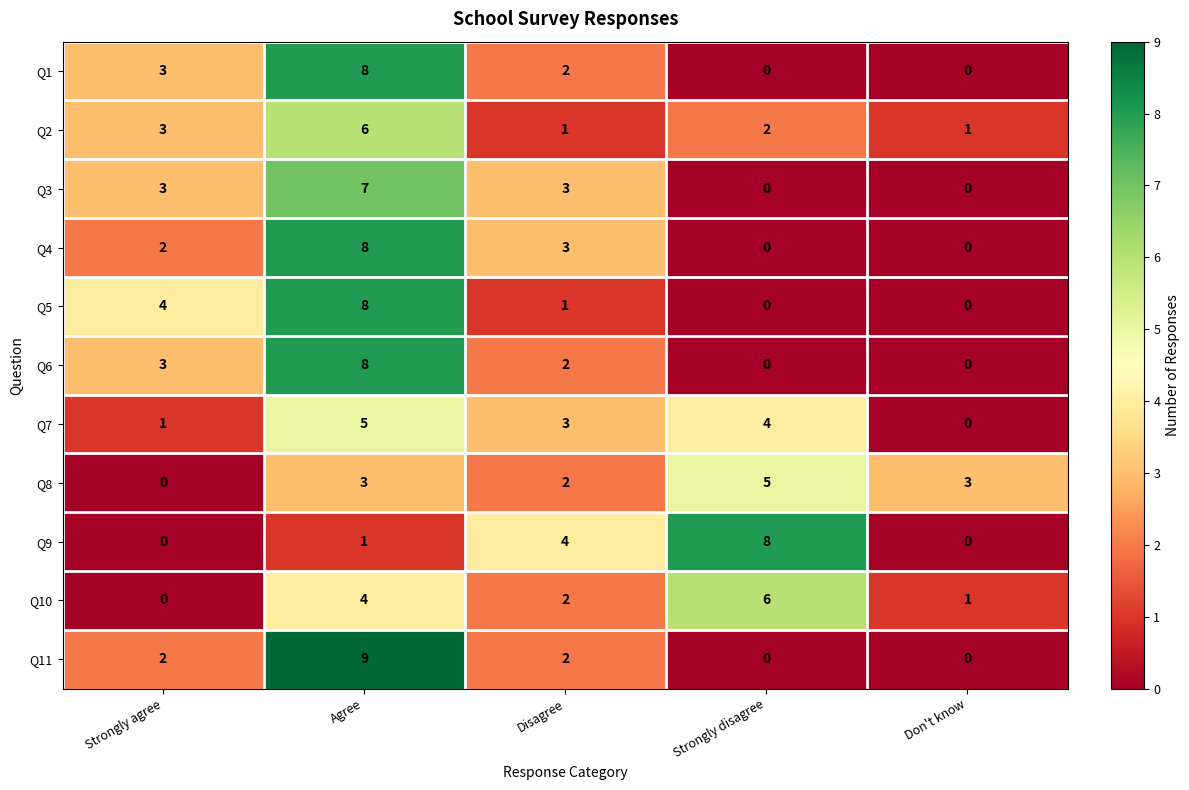

True or false: Q11 has a value of 3 at Strongly agree.

False